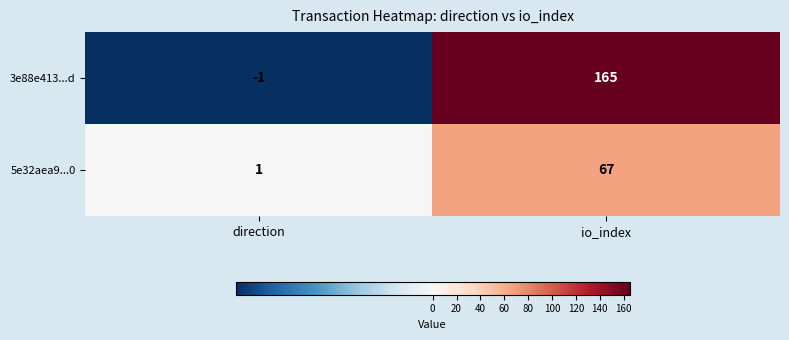

Which series changed the most between direction and io_index?

3e88e413...d